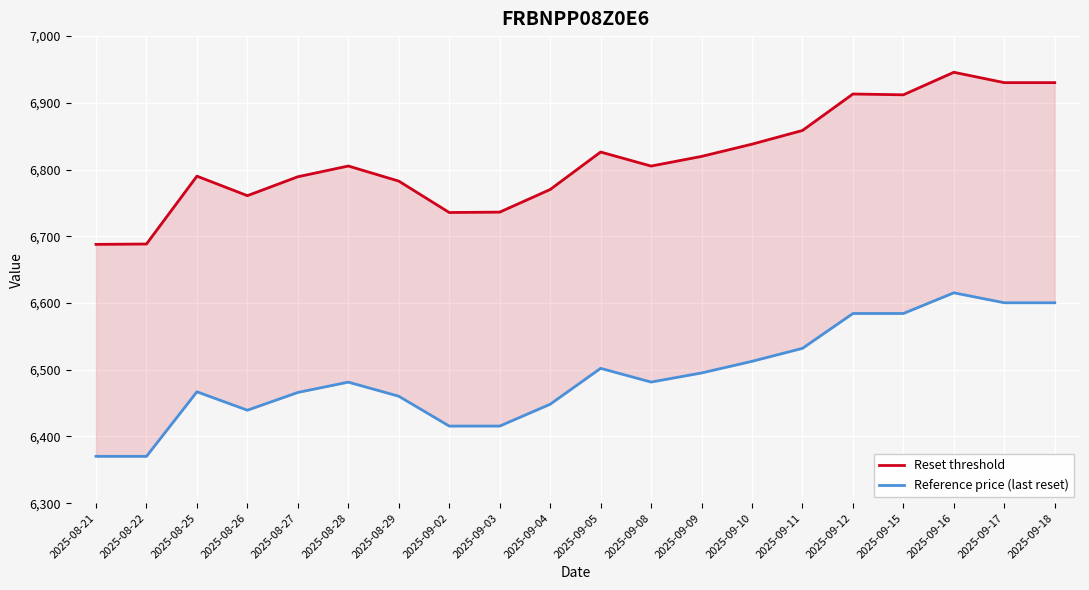

True or false: Reference price (last reset) and Reset threshold cross at least once.

False